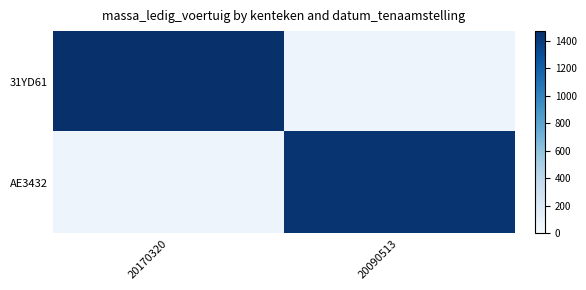

Which series has the largest range (max minus min)?

31YD61